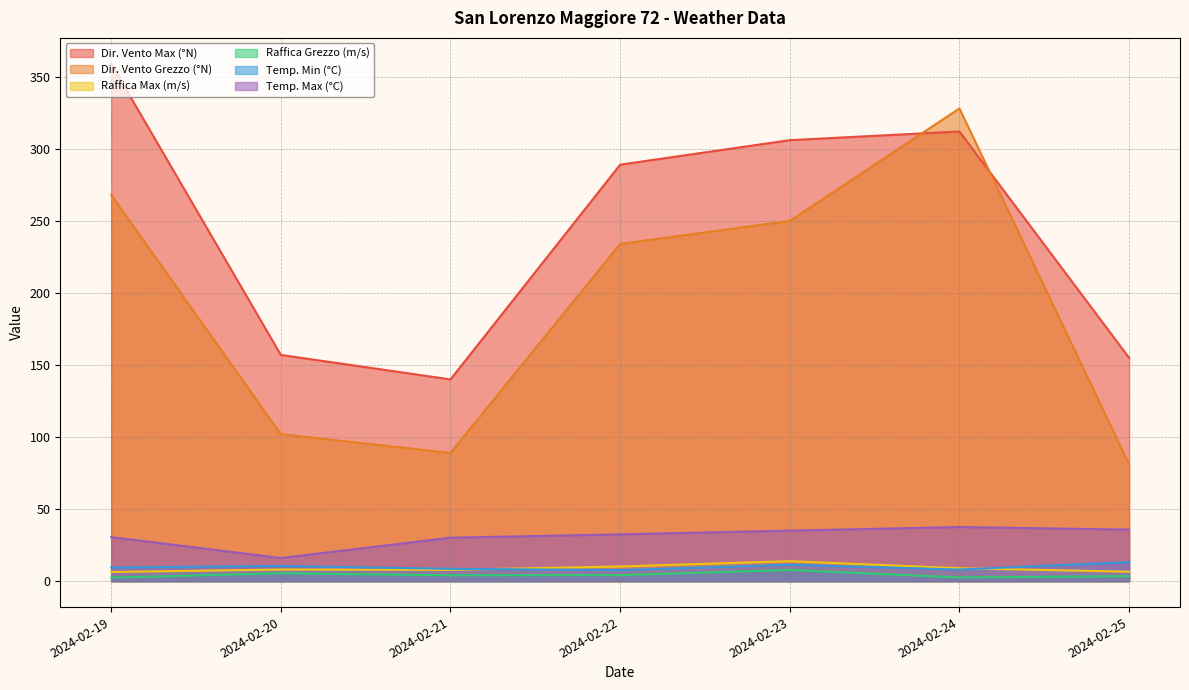

Which series has the largest total across all categories?

Dir. Vento Max (°N)